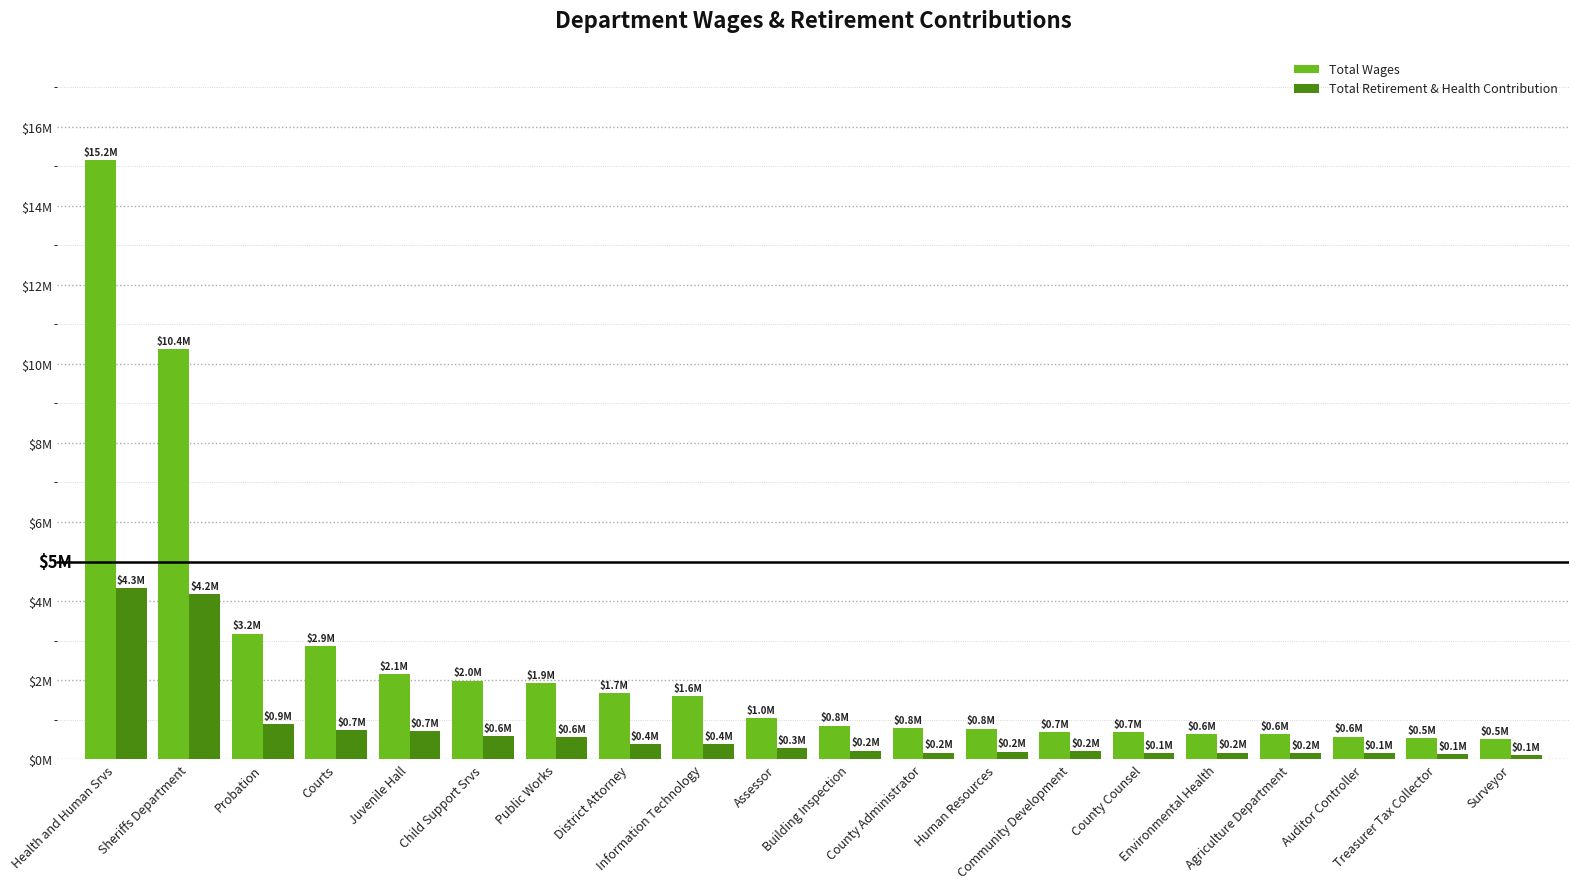

What is the maximum value for Total Wages?

15157444